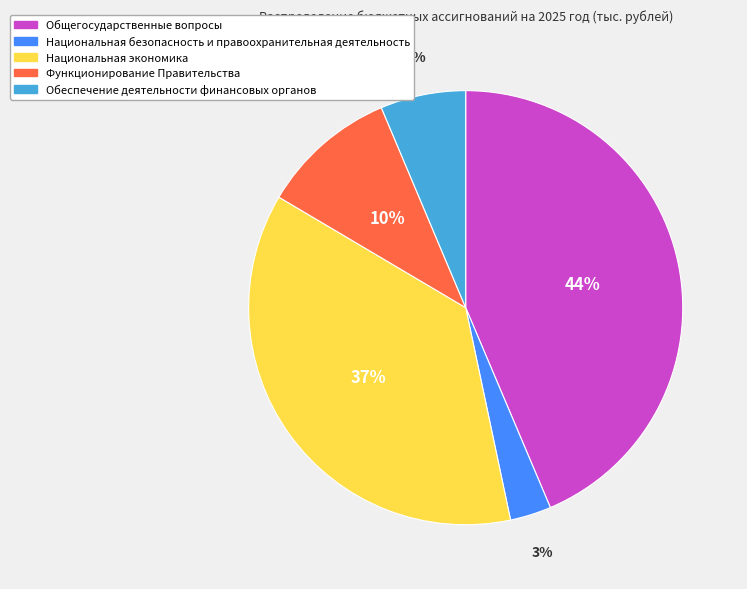

True or false: Национальная экономика accounts for 37% of the total.

True